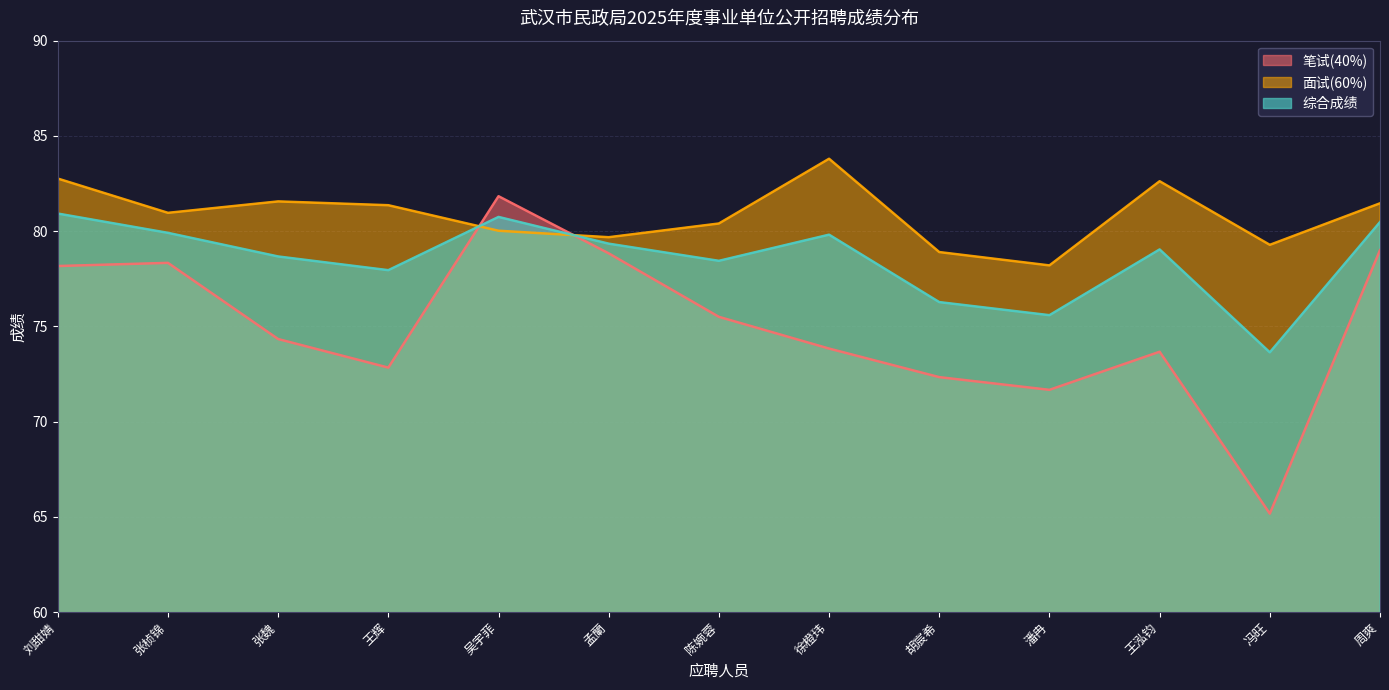

At which category does 综合成绩 reach its first local valley?

王辉